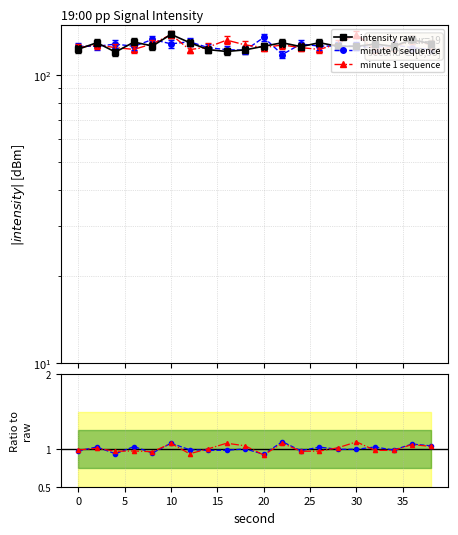

Is the value of minute 0 sequence at 15 greater than the value of intensity raw at 35?

Yes